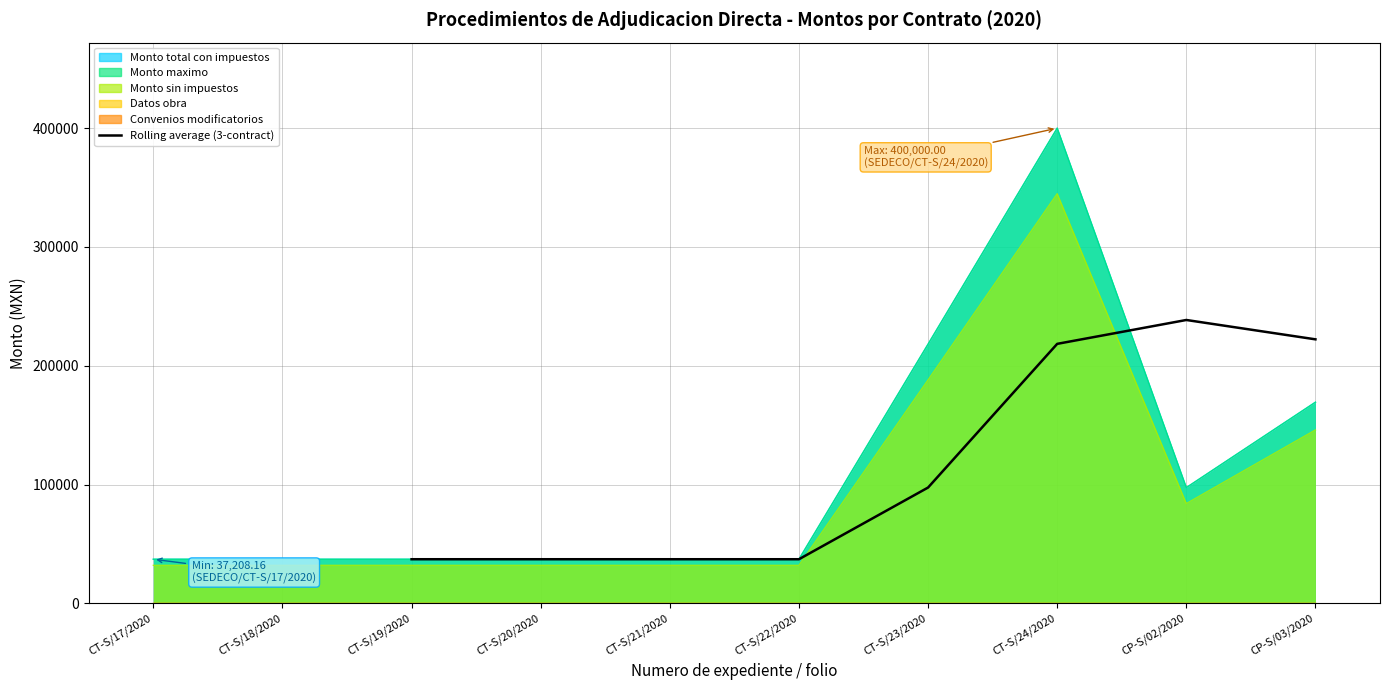

What is the label of the 7th point from the left?

CP-S/02/2020